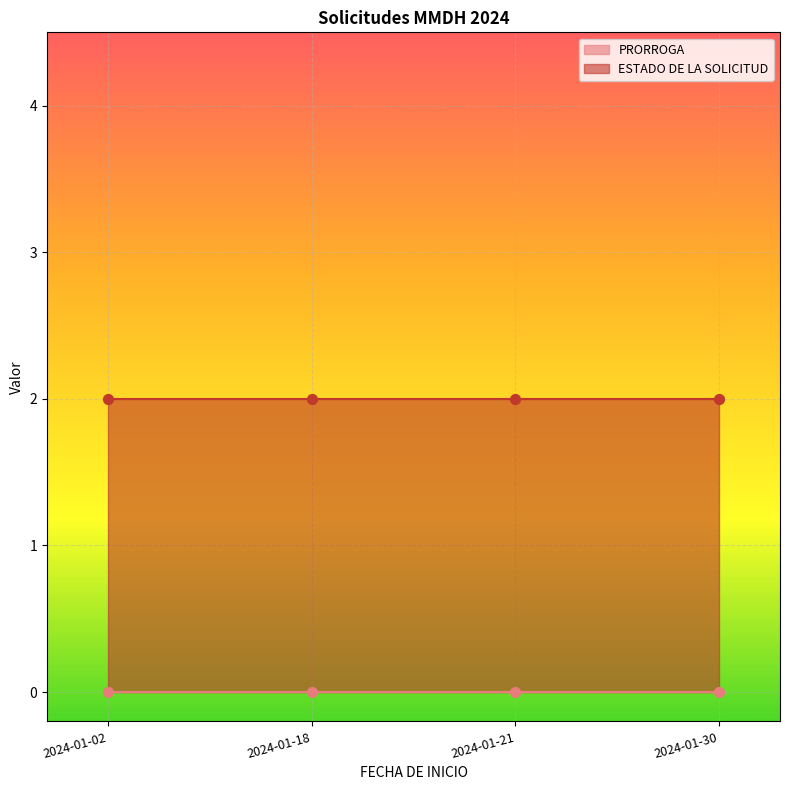

Which series contains the lowest Y value?

PRORROGA